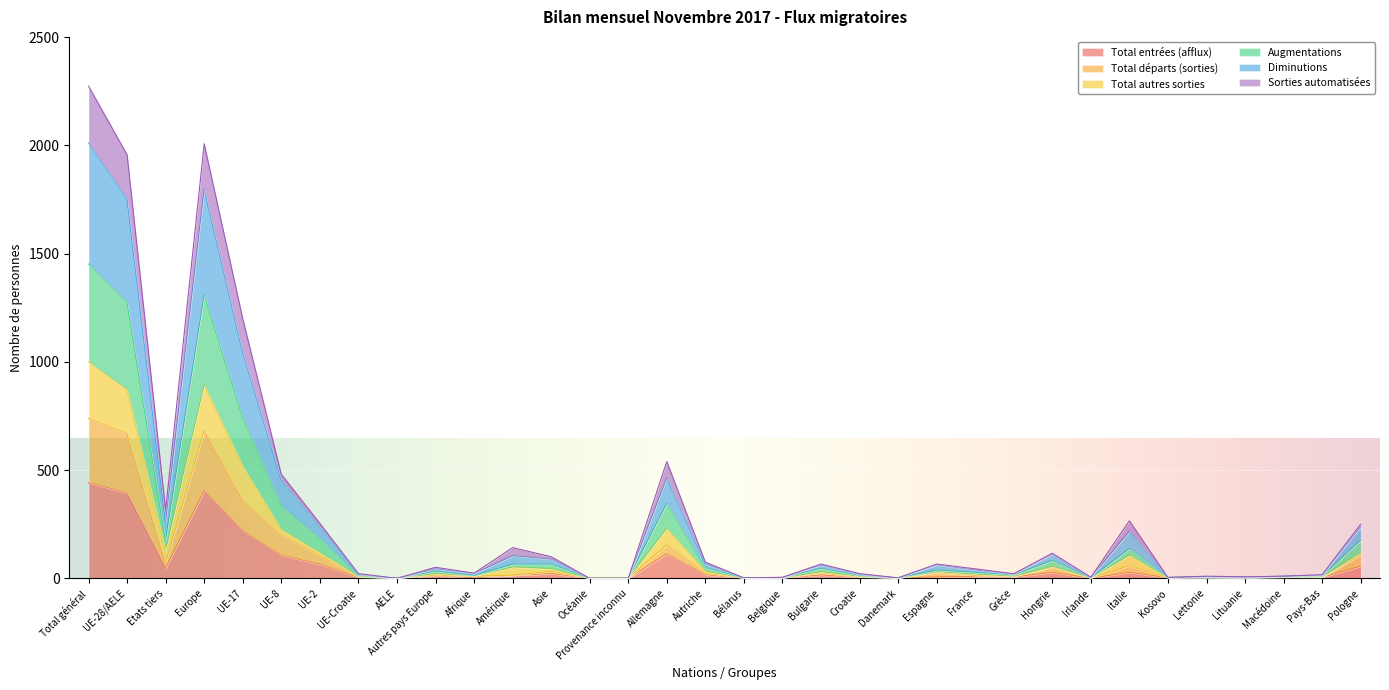

What is the difference between the Sorties automatisées values at Espagne and Asie?

14